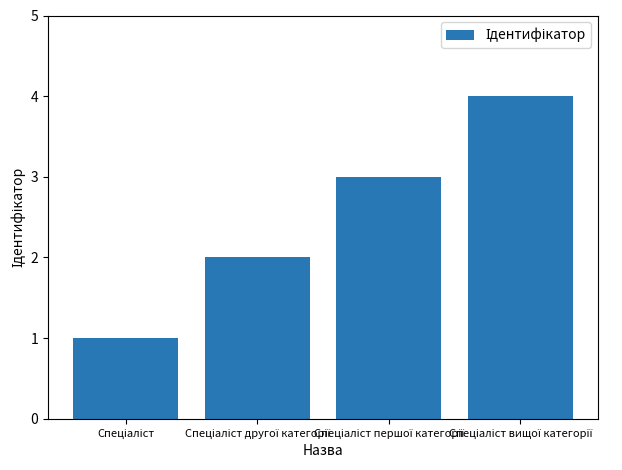

What is the sum of all values?

10